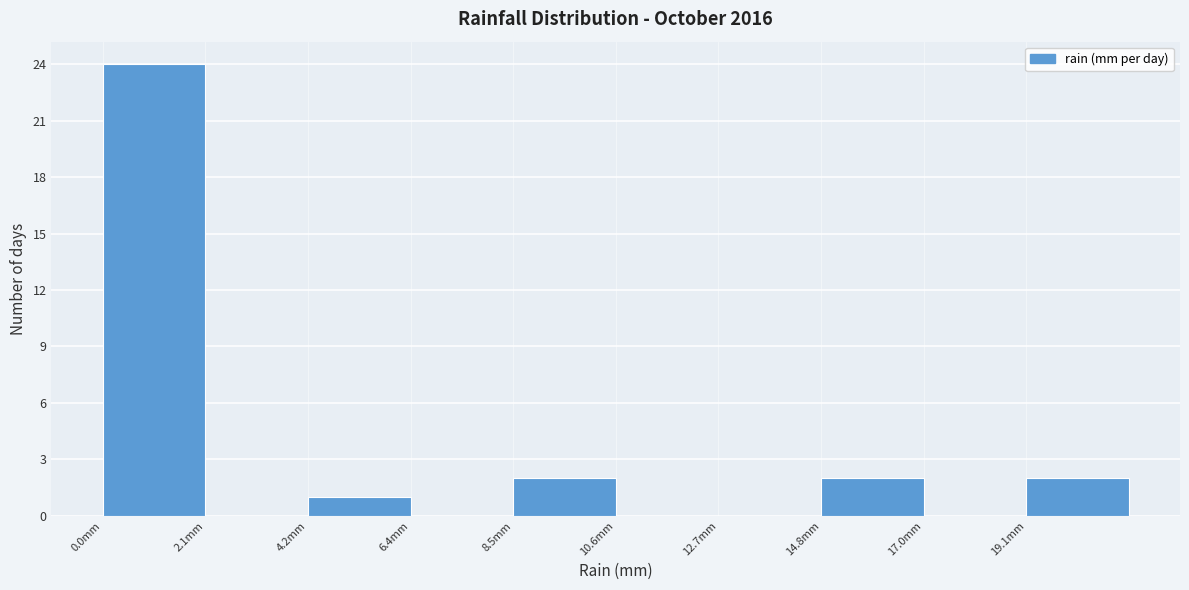

Reading left to right, transcribe this chart: for each bar, give the range it covers on the x-axis and its height. Neither the bar edges nor the heights are printed on the chart, so give them approximately, as read against the axes.

0.0 to 2.0: 24
2.0 to 4.0: 0
4.0 to 6.5: 1
6.5 to 8.5: 0
8.5 to 10.5: 2
10.5 to 12.5: 0
12.5 to 15.0: 0
15.0 to 17.0: 2
17.0 to 19.0: 0
19.0 to 21.0: 2